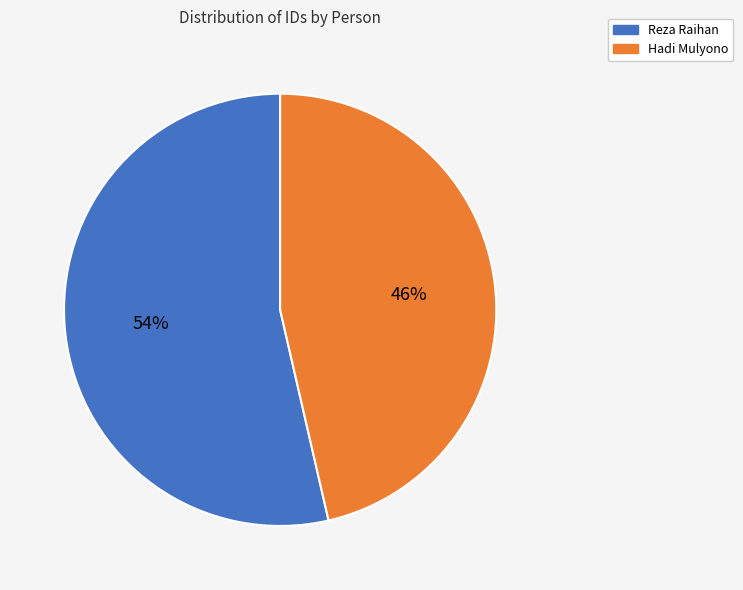

Between Reza Raihan and Hadi Mulyono, which is larger?

Reza Raihan